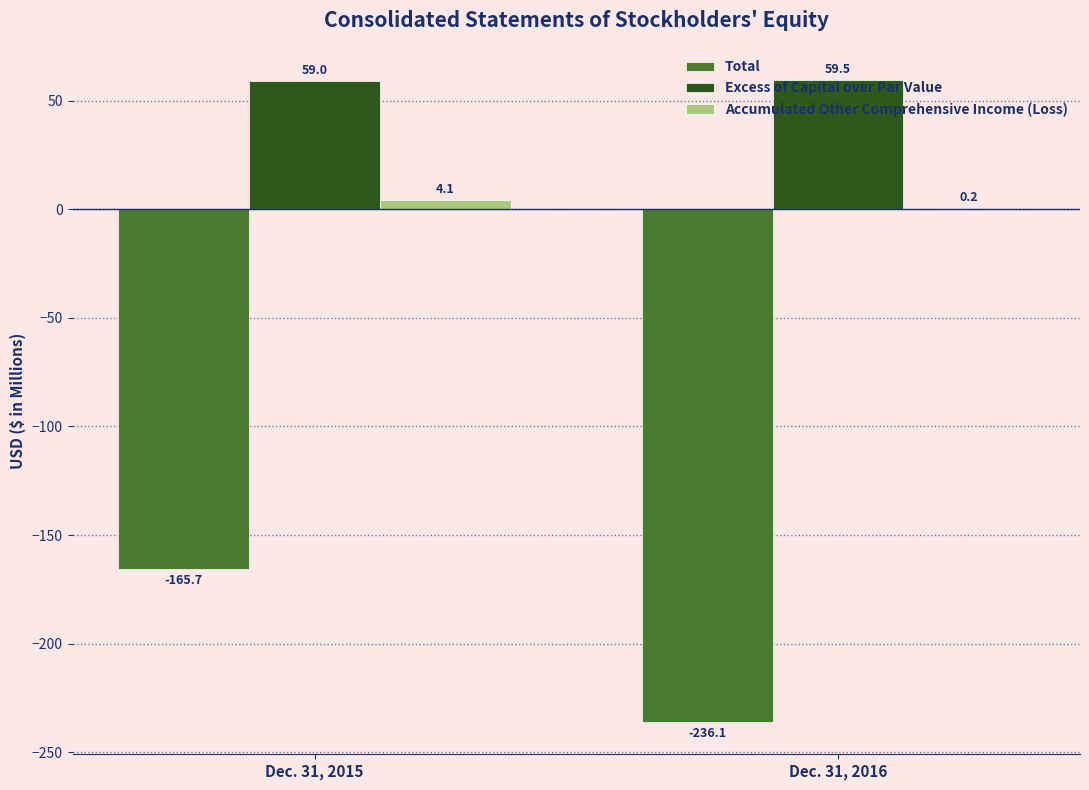

At which category is the sum across all series the highest?

Dec. 31, 2015